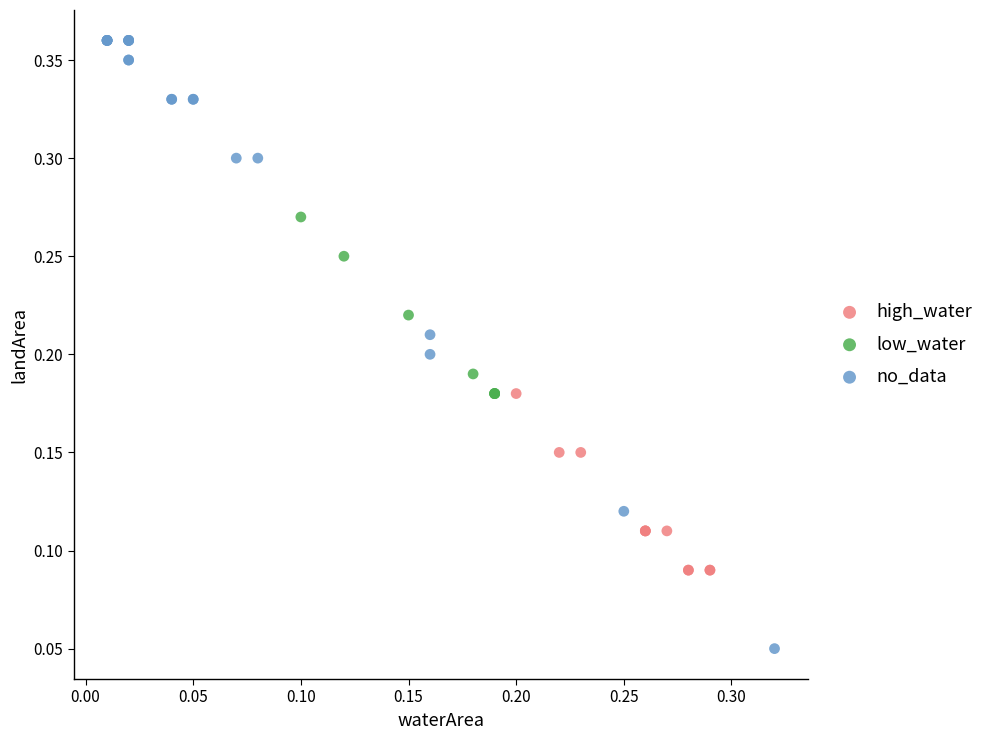

What are all the series names shown in the legend?

high_water, low_water, no_data